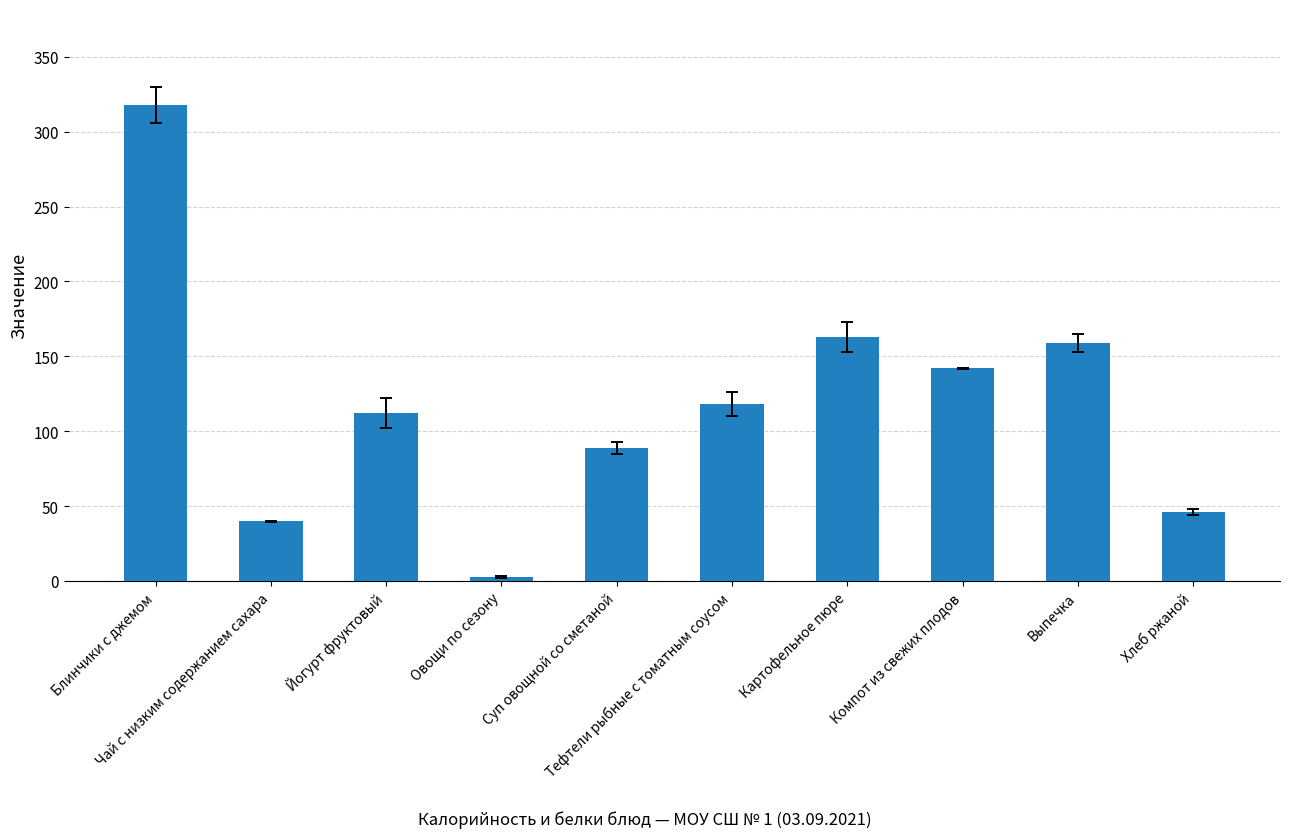

What is the smallest value displayed?

2.8